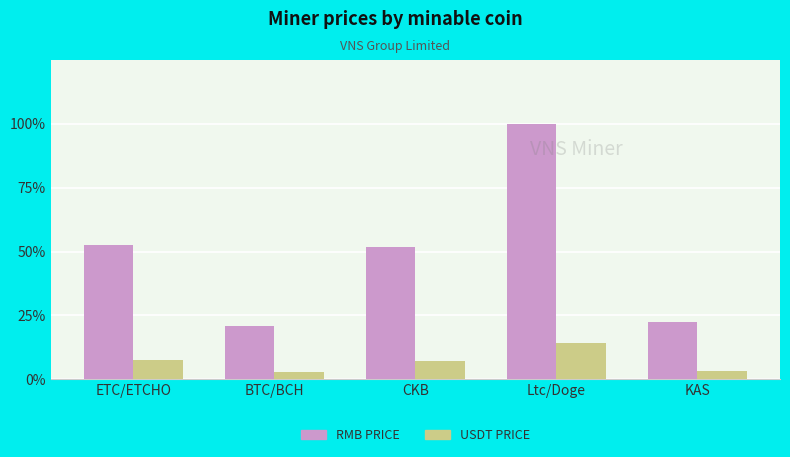

How many USDT PRICE values are between 0 and 1?

5